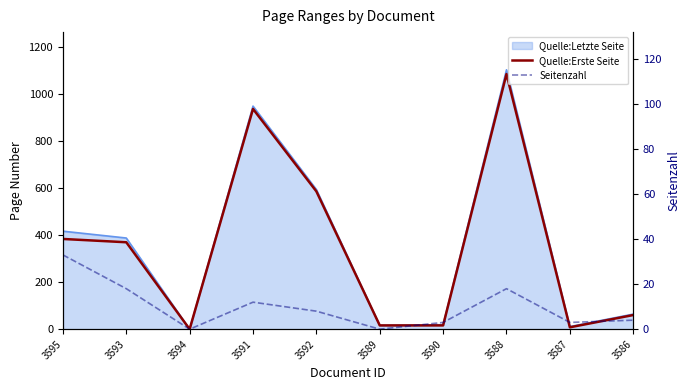

Is the value of Seitenzahl at 3594 greater than the value of Quelle:Erste Seite at 3591?

No